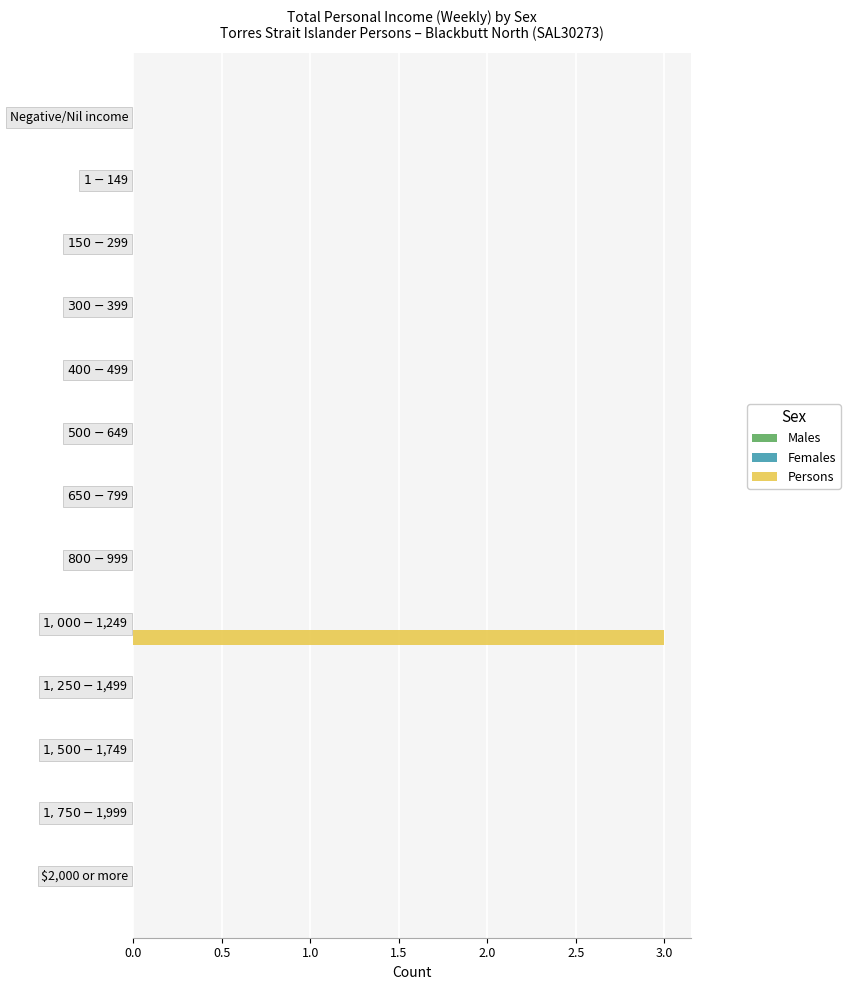

What is the greatest value displayed?

3